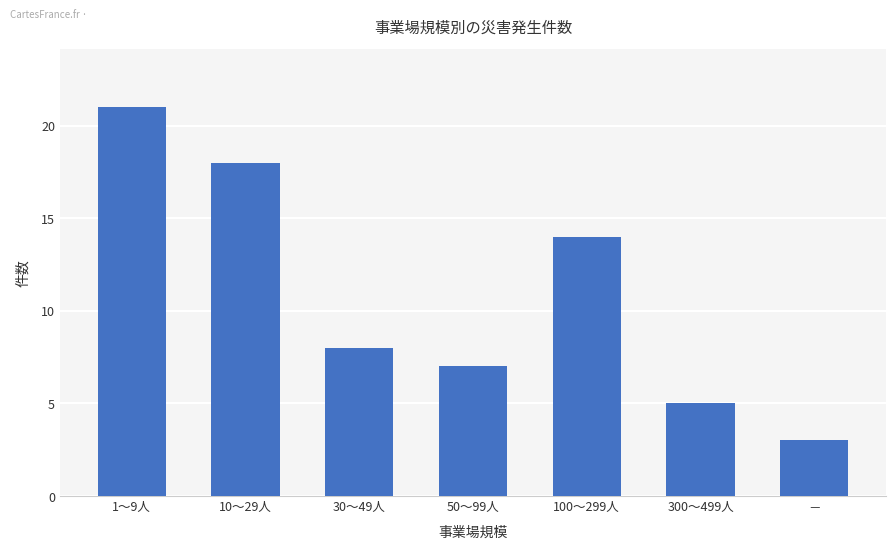

What is the ratio of the value at － to the value at 10～29人?

0.2